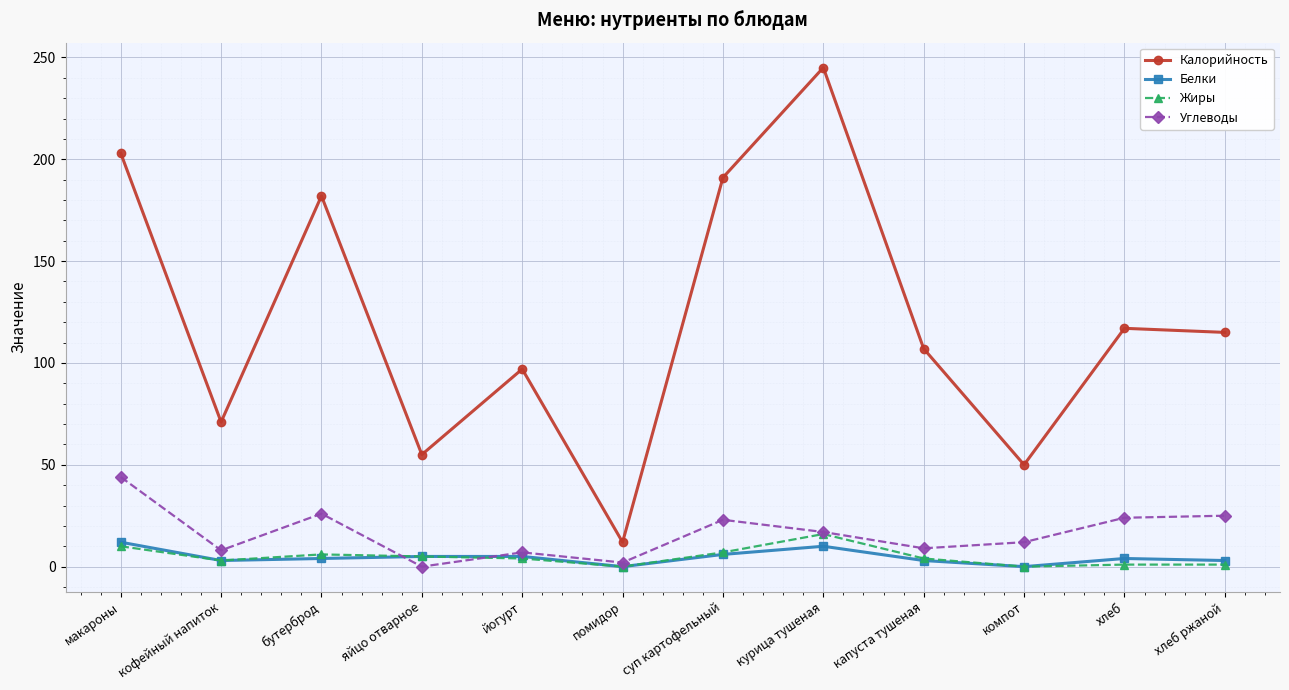

What is the value of the Калорийность point at the 3rd from the left?

182